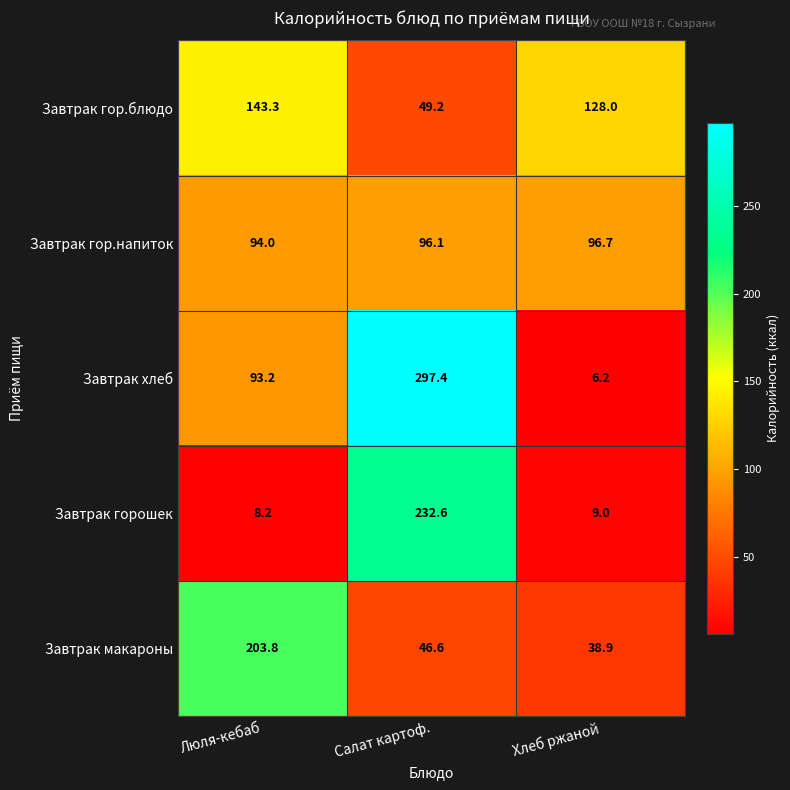

The Завтрак хлеб series shows 93.2 at Люля-кебаб. True or false?

True